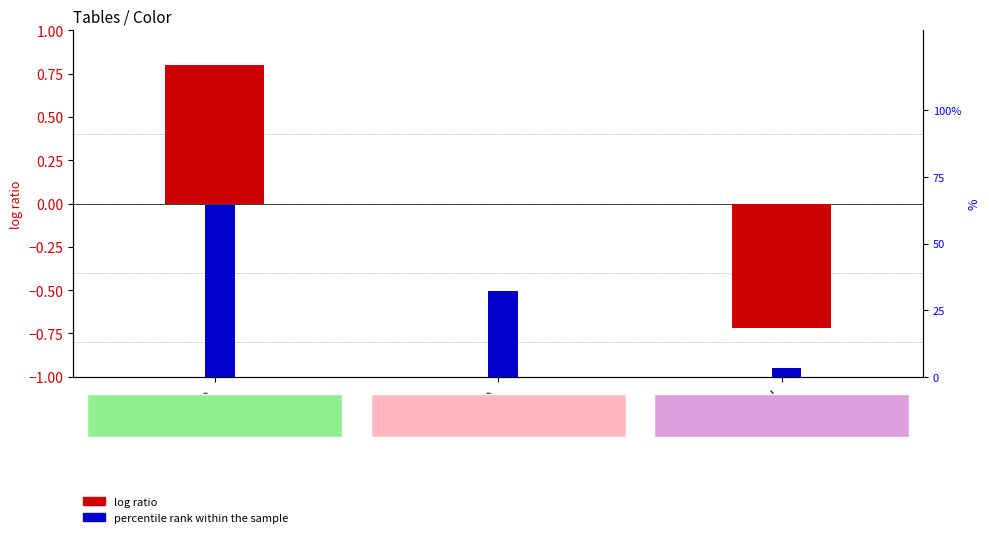

What is the greatest value displayed?

64.5